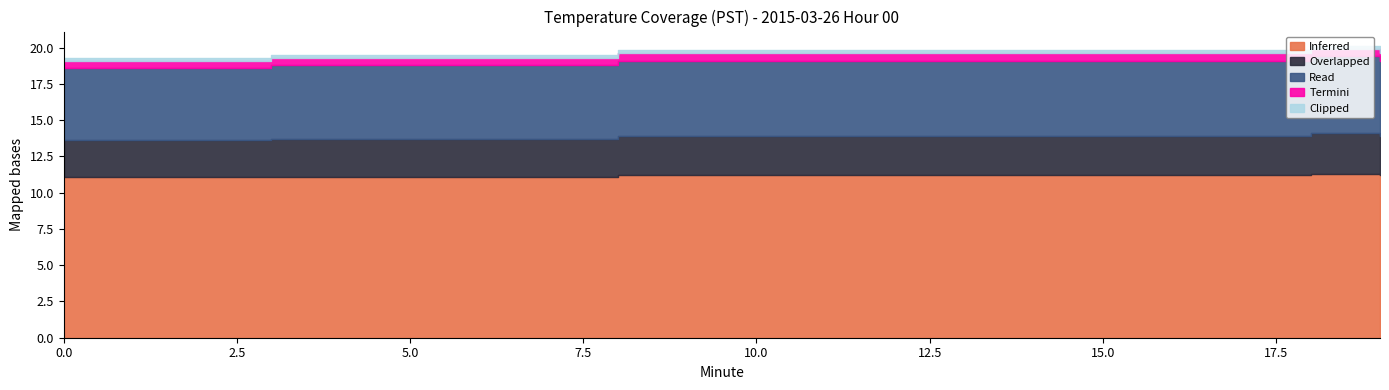

How many lines are shown in the chart?

5